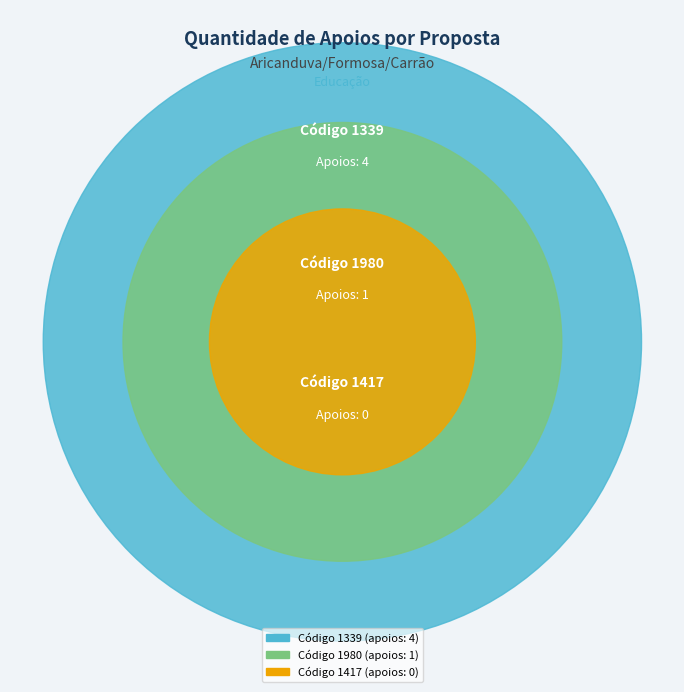

Which category has the smallest portion of the pie?

1417